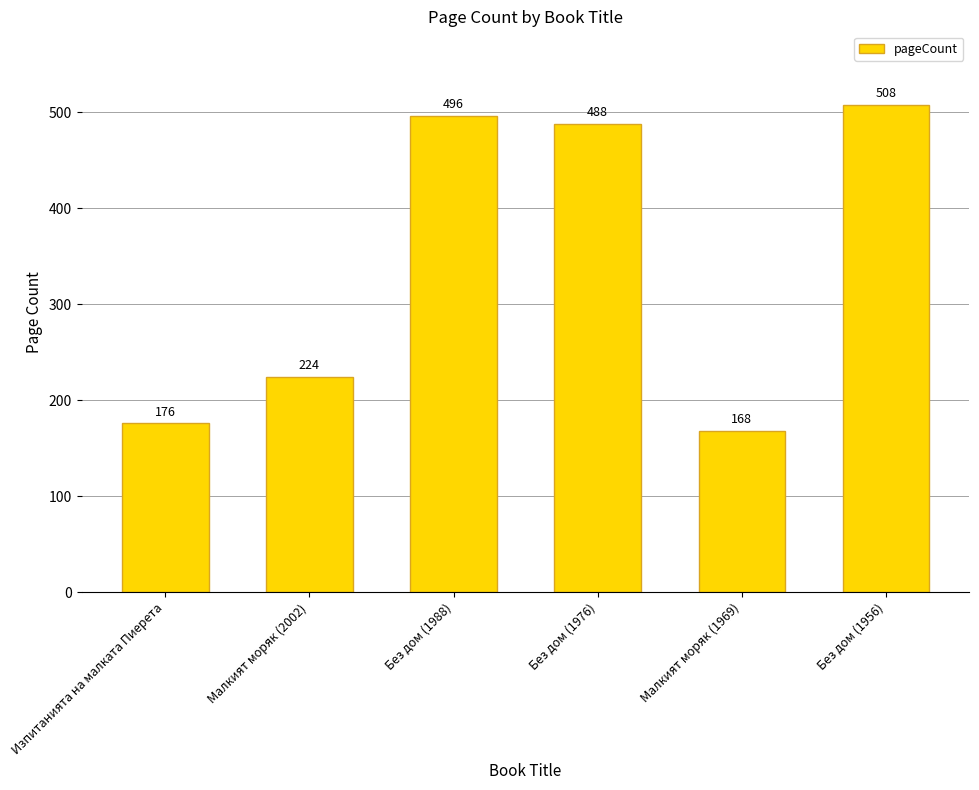

Reading left to right, extract all data points from this chart.

Изпитанията на малката Пиерета=176	Малкият моряк (2002)=224	Без дом (1988)=496	Без дом (1976)=488	Малкият моряк (1969)=168	Без дом (1956)=508